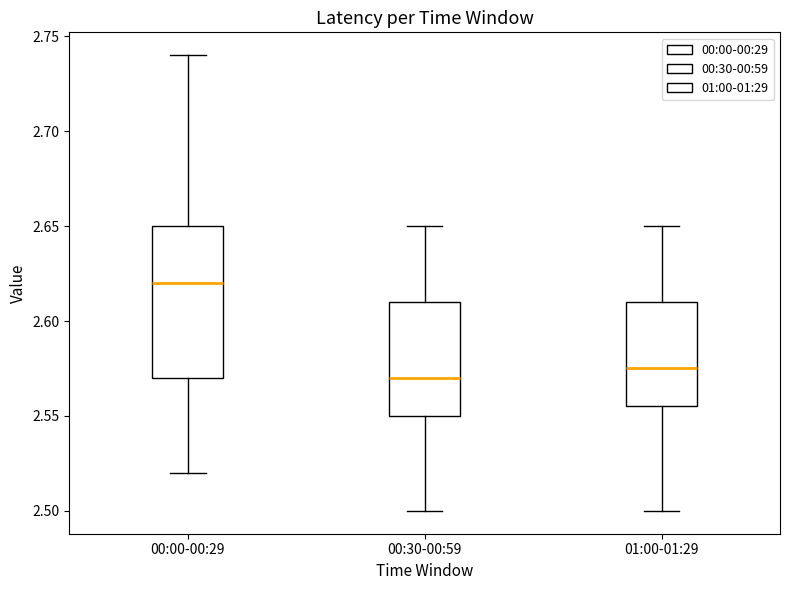

Which box has the lowest median line?

00:30-00:59